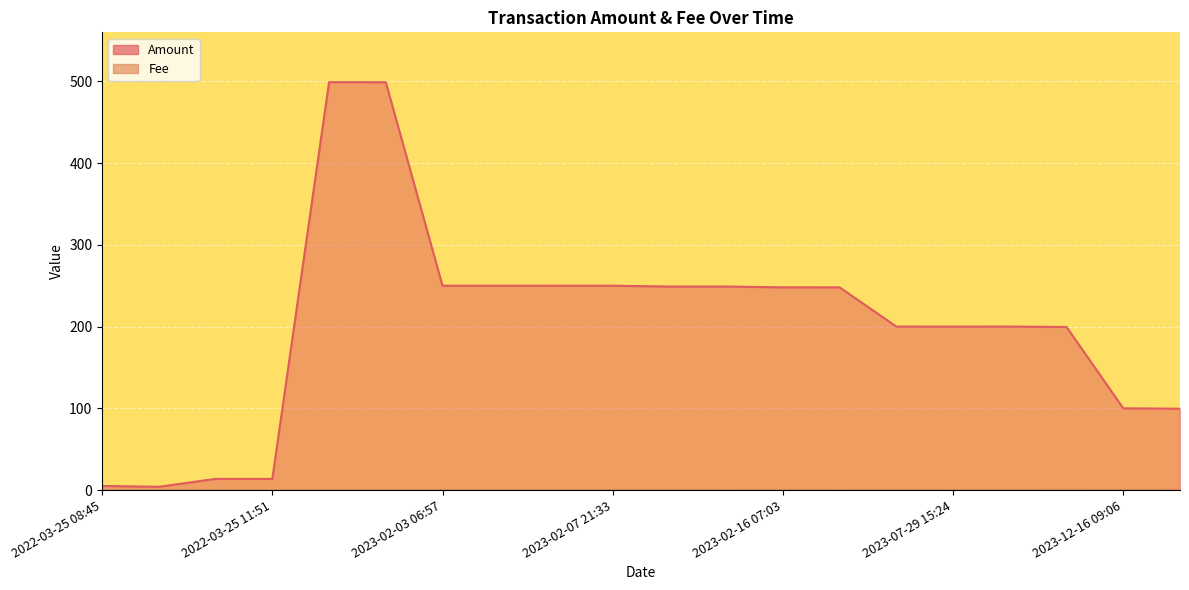

What is the difference between the highest and lowest values at 2023-02-03 06:57?

250.0